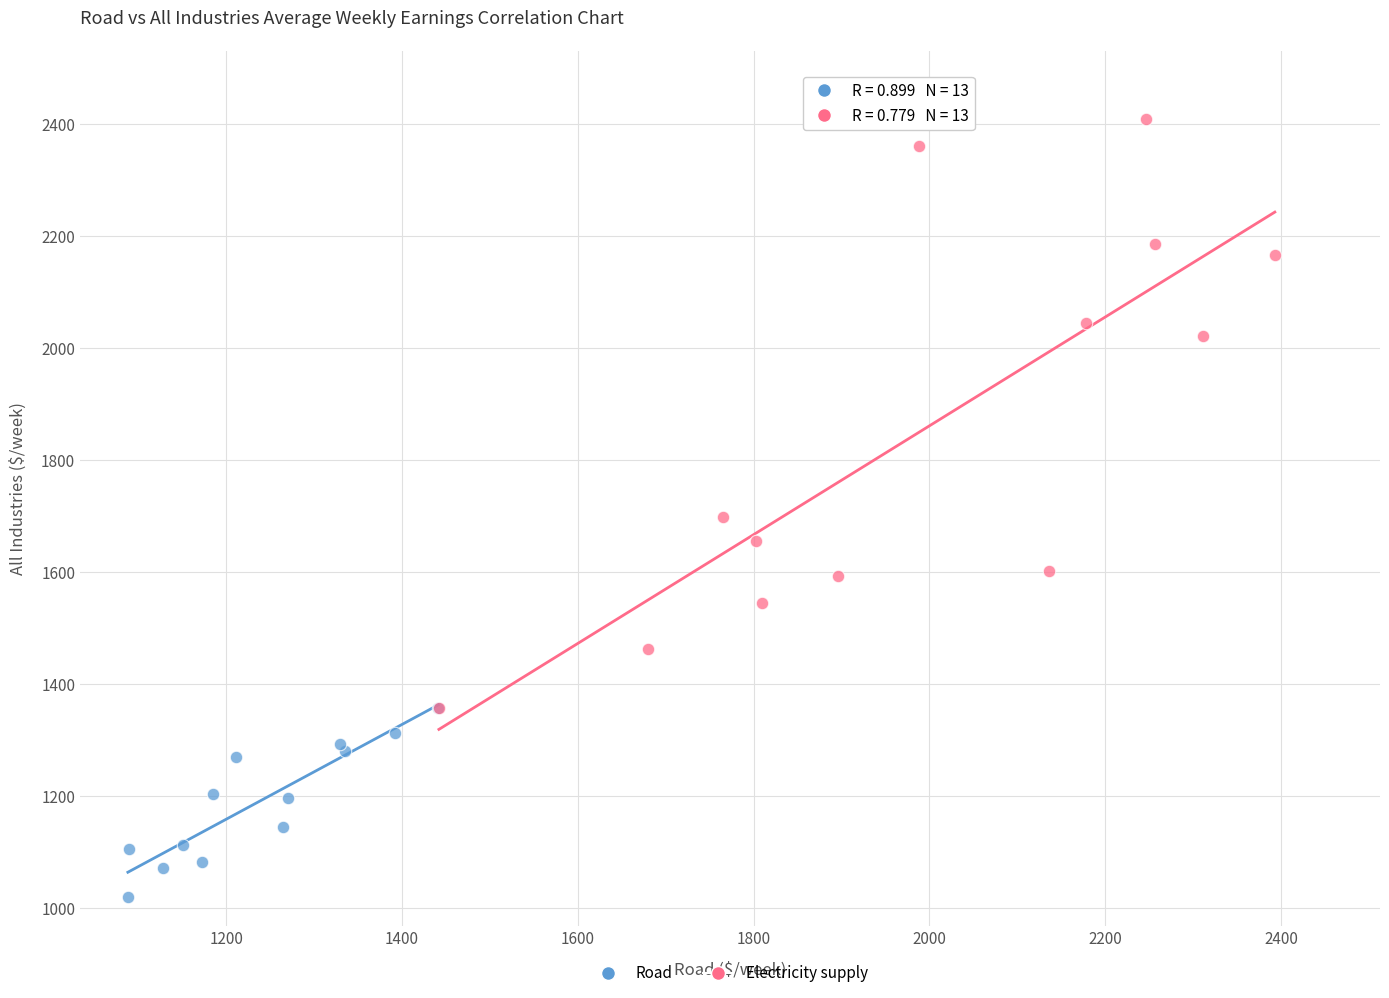

Which series reaches the minimum Y coordinate?

Road